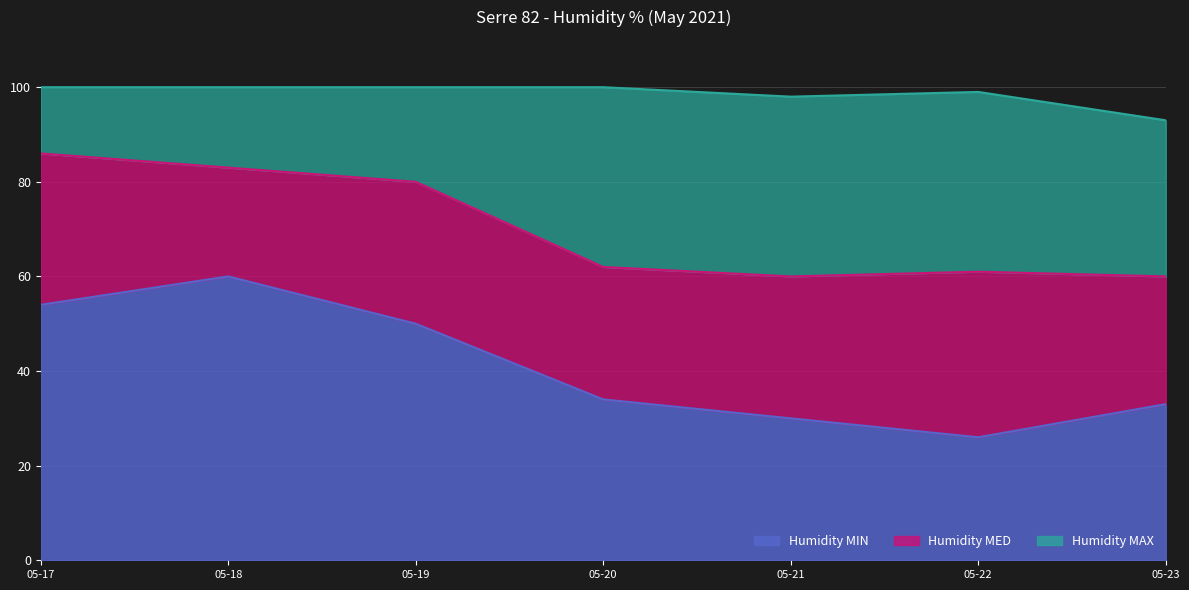

What is the difference between the second highest and second lowest values in the Humidity MED series?

23